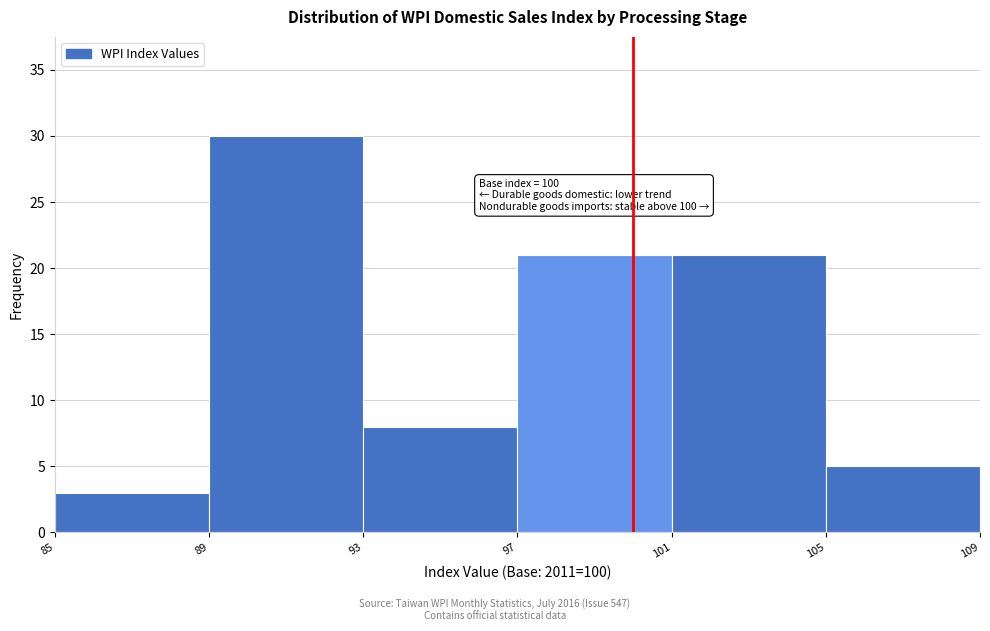

Which range on the x-axis has the tallest bar?

89 to 93